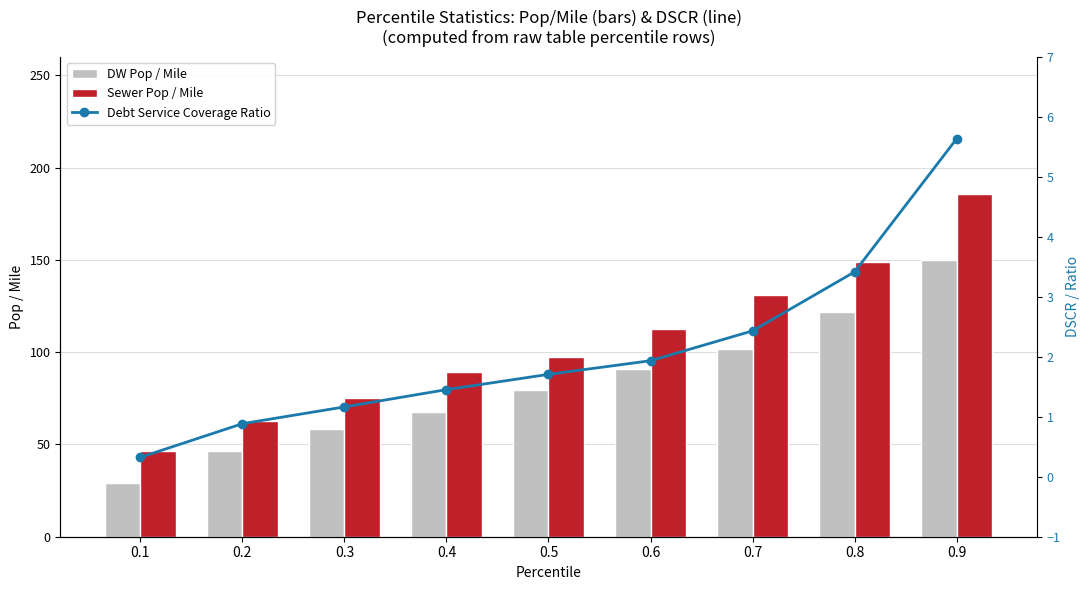

What are all the series names shown in the legend?

DW Pop / Mile, Sewer Pop / Mile, Debt Service Coverage Ratio